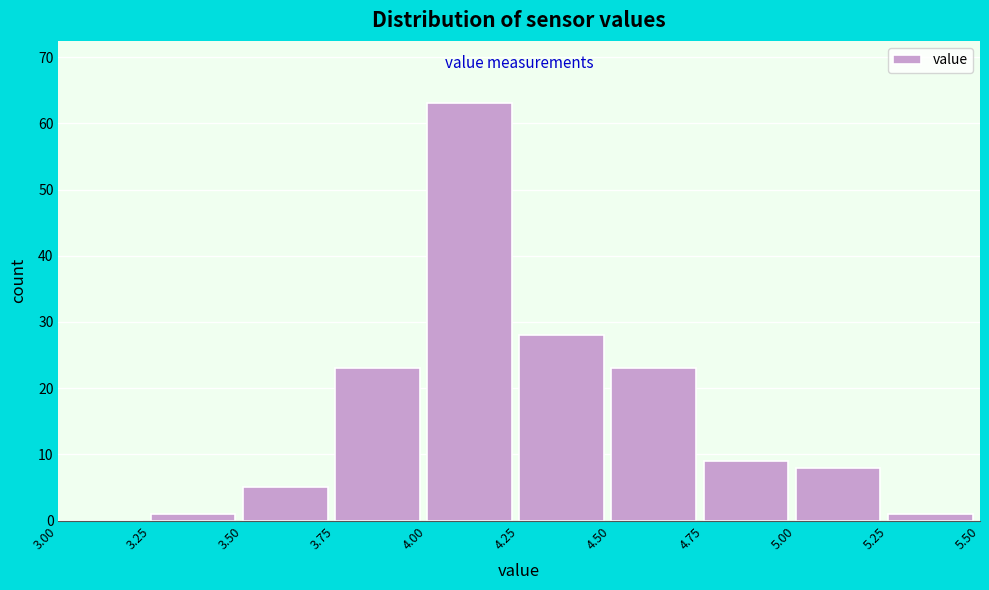

Reading left to right, transcribe this chart: for each bar, give the range it covers on the x-axis and its height. The values are not printed on the chart, so give them approximately, as read against the axis.

3.00 to 3.25: 0
3.25 to 3.50: 1
3.50 to 3.75: 5
3.75 to 4.00: 23
4.00 to 4.25: 63
4.25 to 4.50: 28
4.50 to 4.75: 23
4.75 to 5.00: 9
5.00 to 5.25: 8
5.25 to 5.50: 1